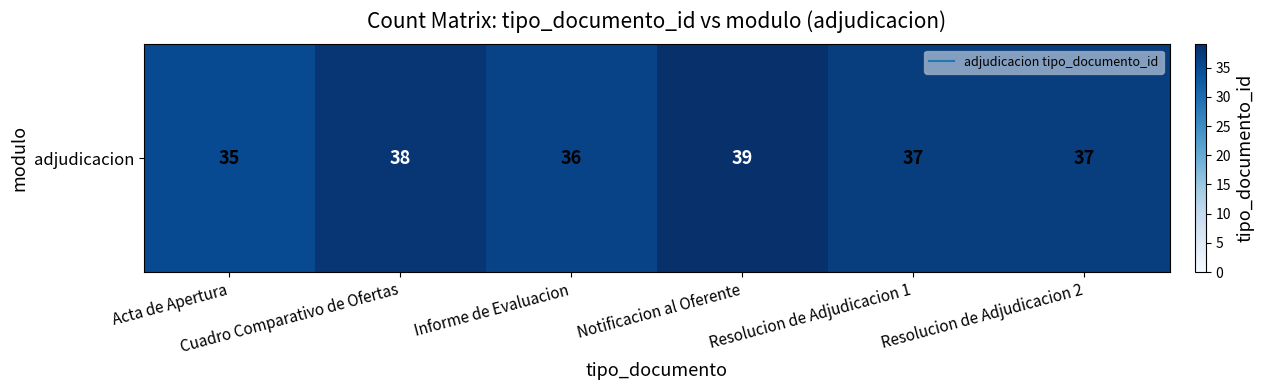

Count the number of categories in the chart.

6